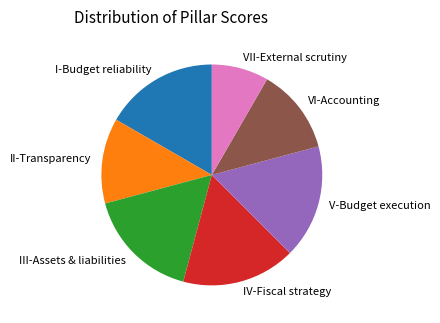

The V-Budget execution slice represents 17% of the pie. True or false?

True